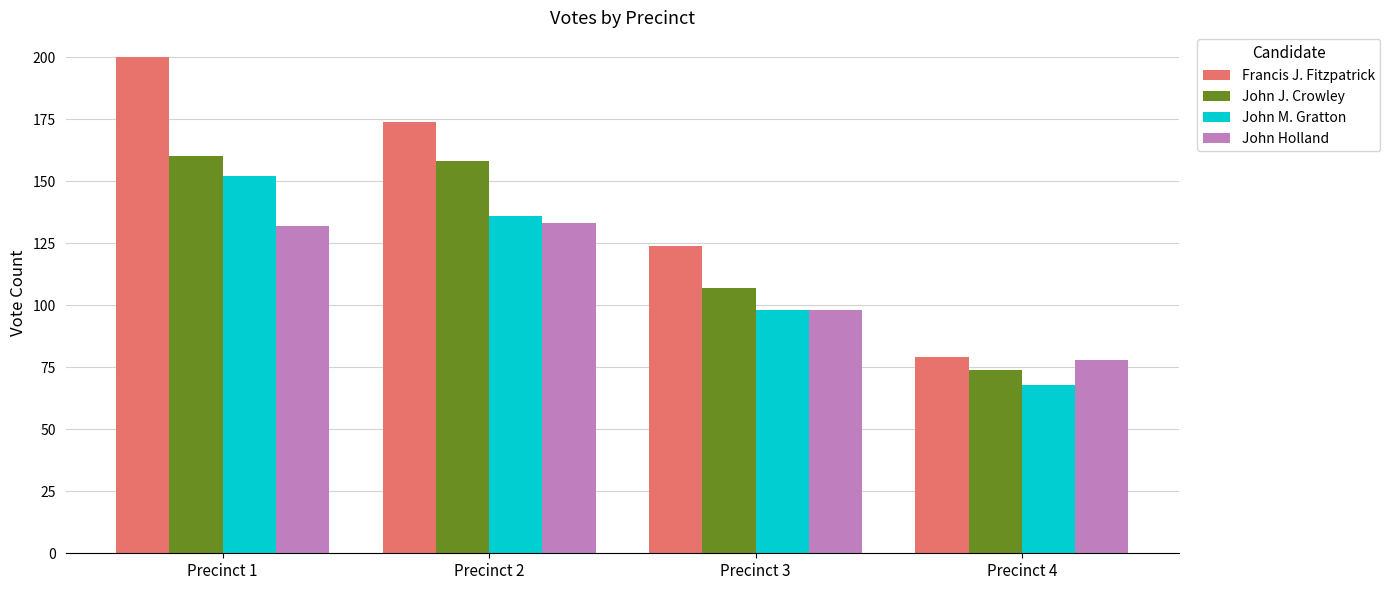

What is the difference between the John J. Crowley values at Precinct 4 and Precinct 1?

86